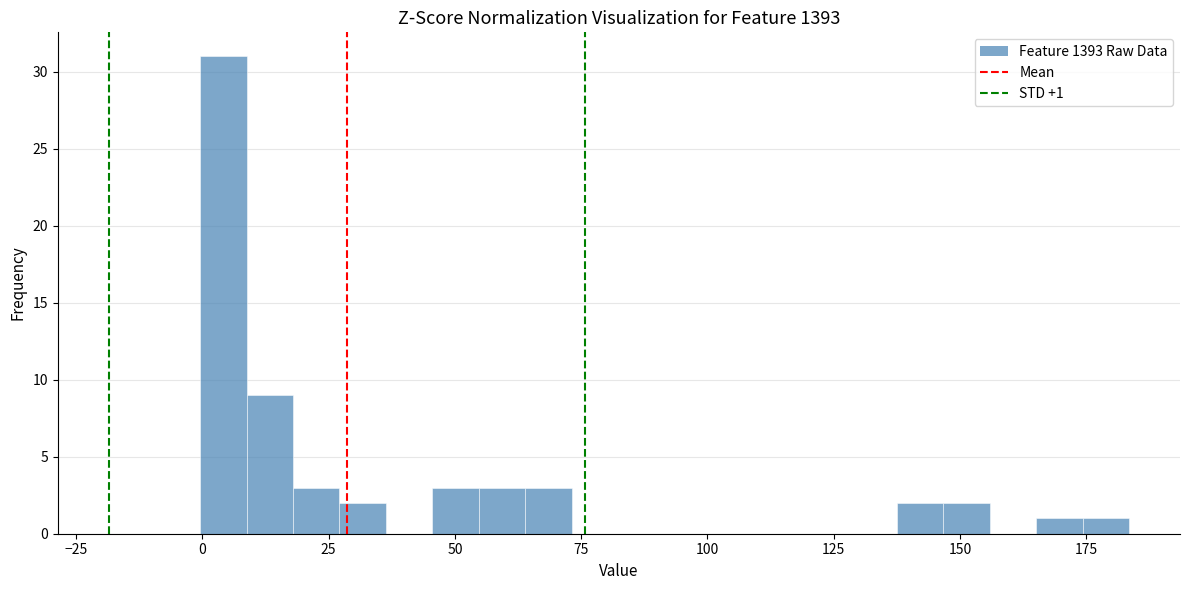

Read against the x-axis, roughly where is the centre of the tallest bar?

5